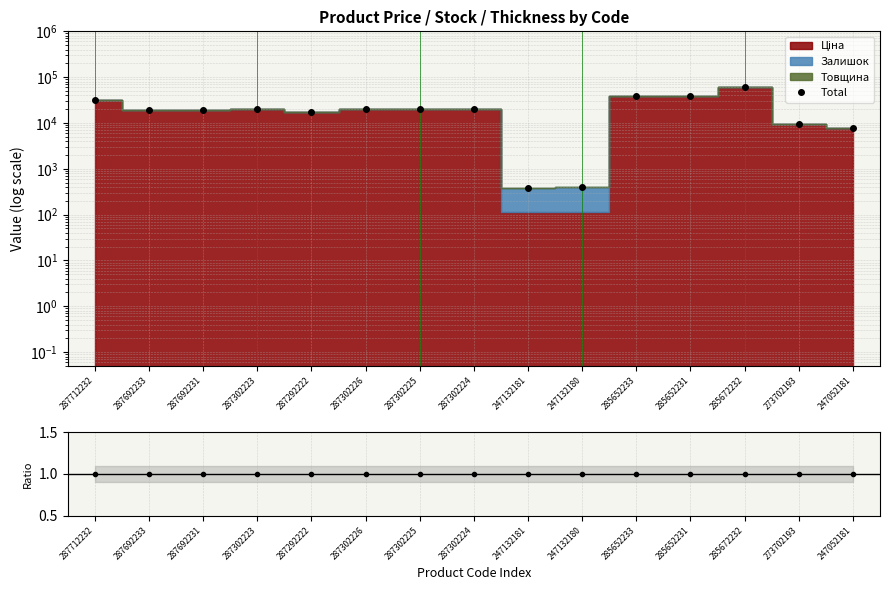

The Ratio series shows 1.0 at 247132180. True or false?

True